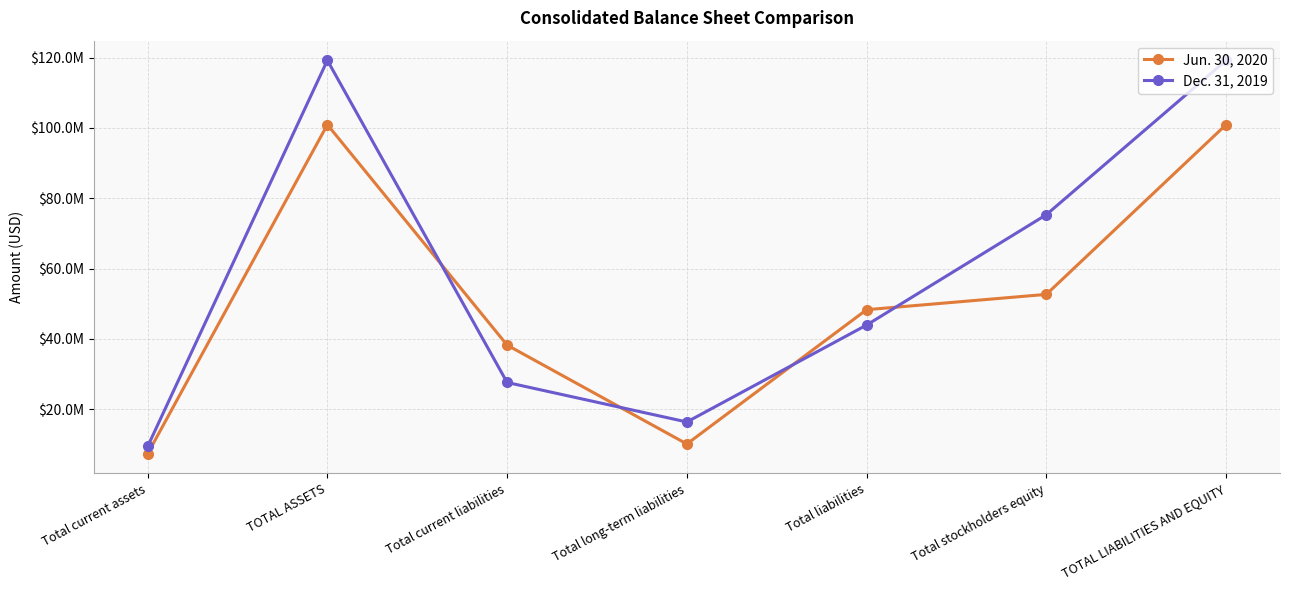

What are all the series names shown in the legend?

Jun. 30, 2020, Dec. 31, 2019